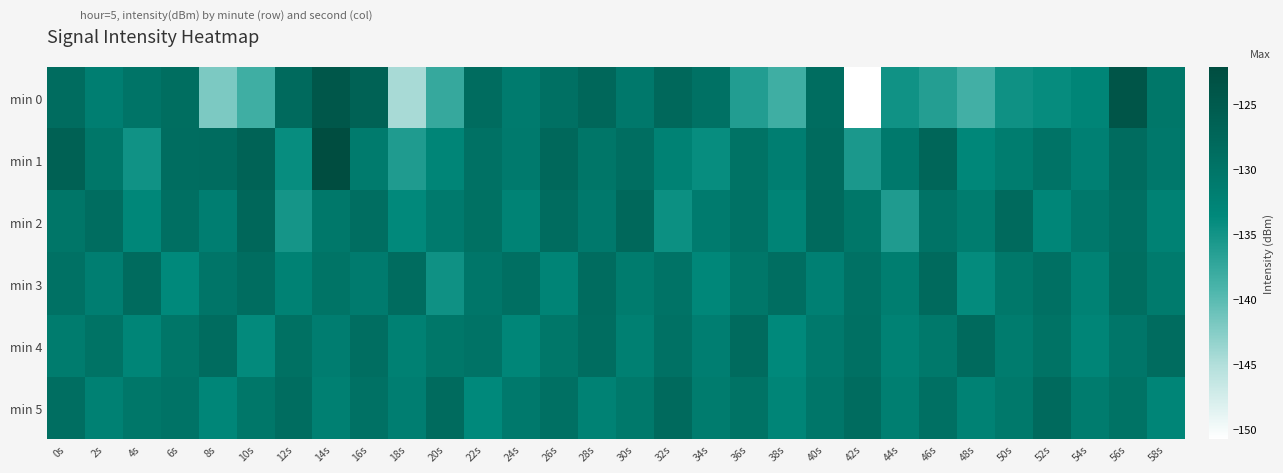

Between 24s and 44s, which is larger?

24s